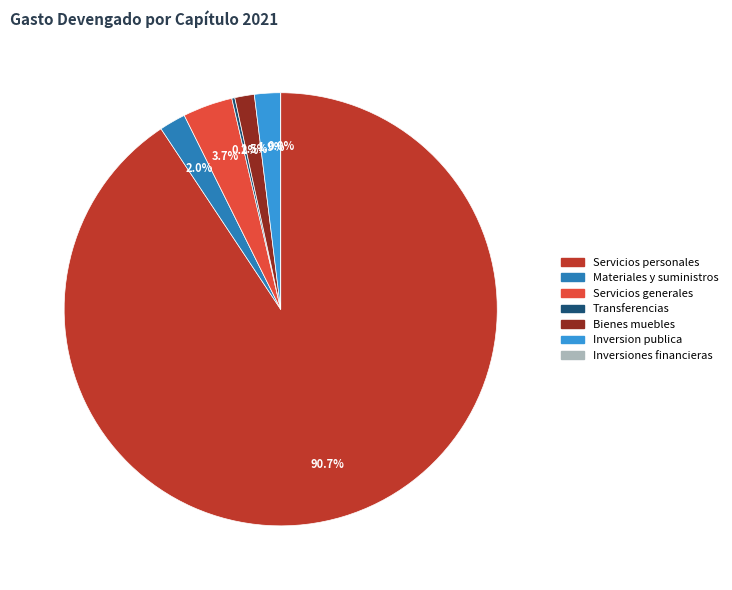

To the nearest percent, what percentage of the pie is Servicios generales?

4%